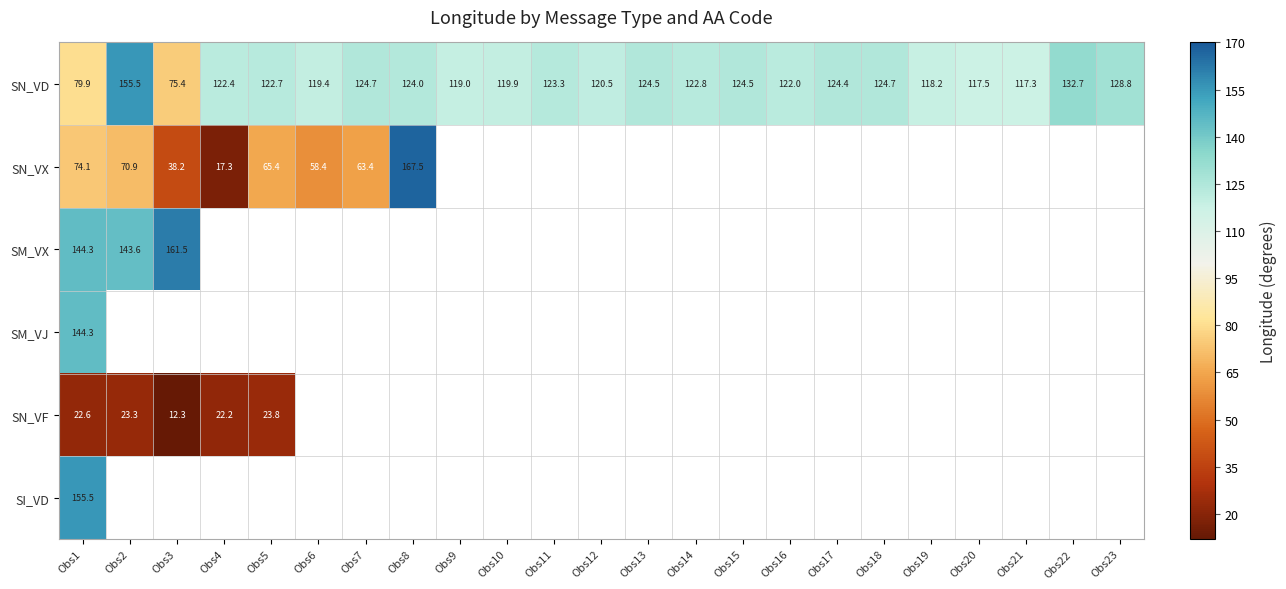

Is it true that SN_VD equals 220.2 at Obs17?

False